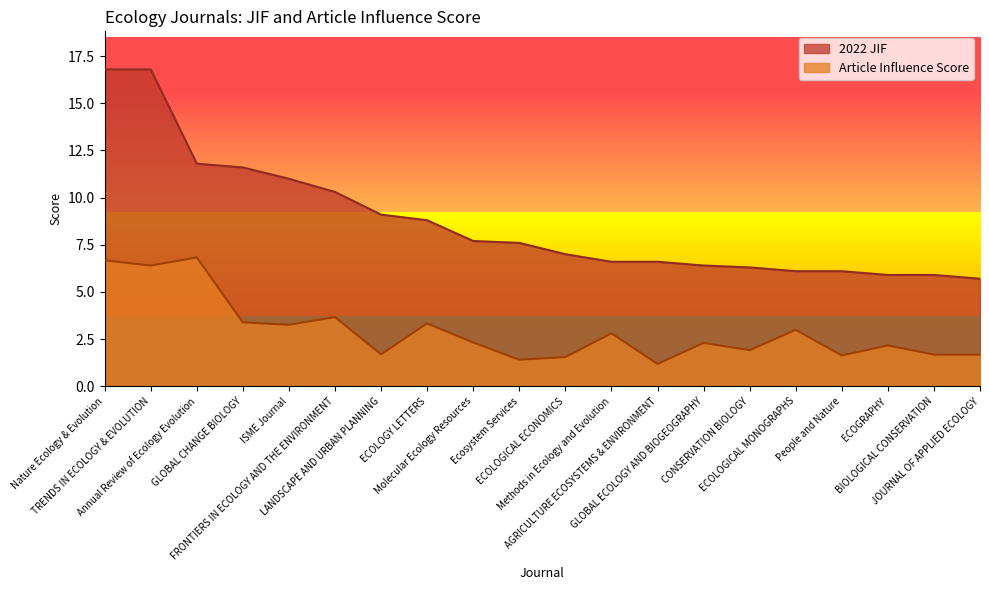

Rank the categories by Article Influence Score value from lowest to highest.

AGRICULTURE ECOSYSTEMS & ENVIRONMENT, Ecosystem Services, ECOLOGICAL ECONOMICS, People and Nature, JOURNAL OF APPLIED ECOLOGY, BIOLOGICAL CONSERVATION, LANDSCAPE AND URBAN PLANNING, CONSERVATION BIOLOGY, ECOGRAPHY, GLOBAL ECOLOGY AND BIOGEOGRAPHY, Molecular Ecology Resources, Methods in Ecology and Evolution, ECOLOGICAL MONOGRAPHS, ISME Journal, ECOLOGY LETTERS, GLOBAL CHANGE BIOLOGY, FRONTIERS IN ECOLOGY AND THE ENVIRONMENT, TRENDS IN ECOLOGY & EVOLUTION, Nature Ecology & Evolution, Annual Review of Ecology Evolution